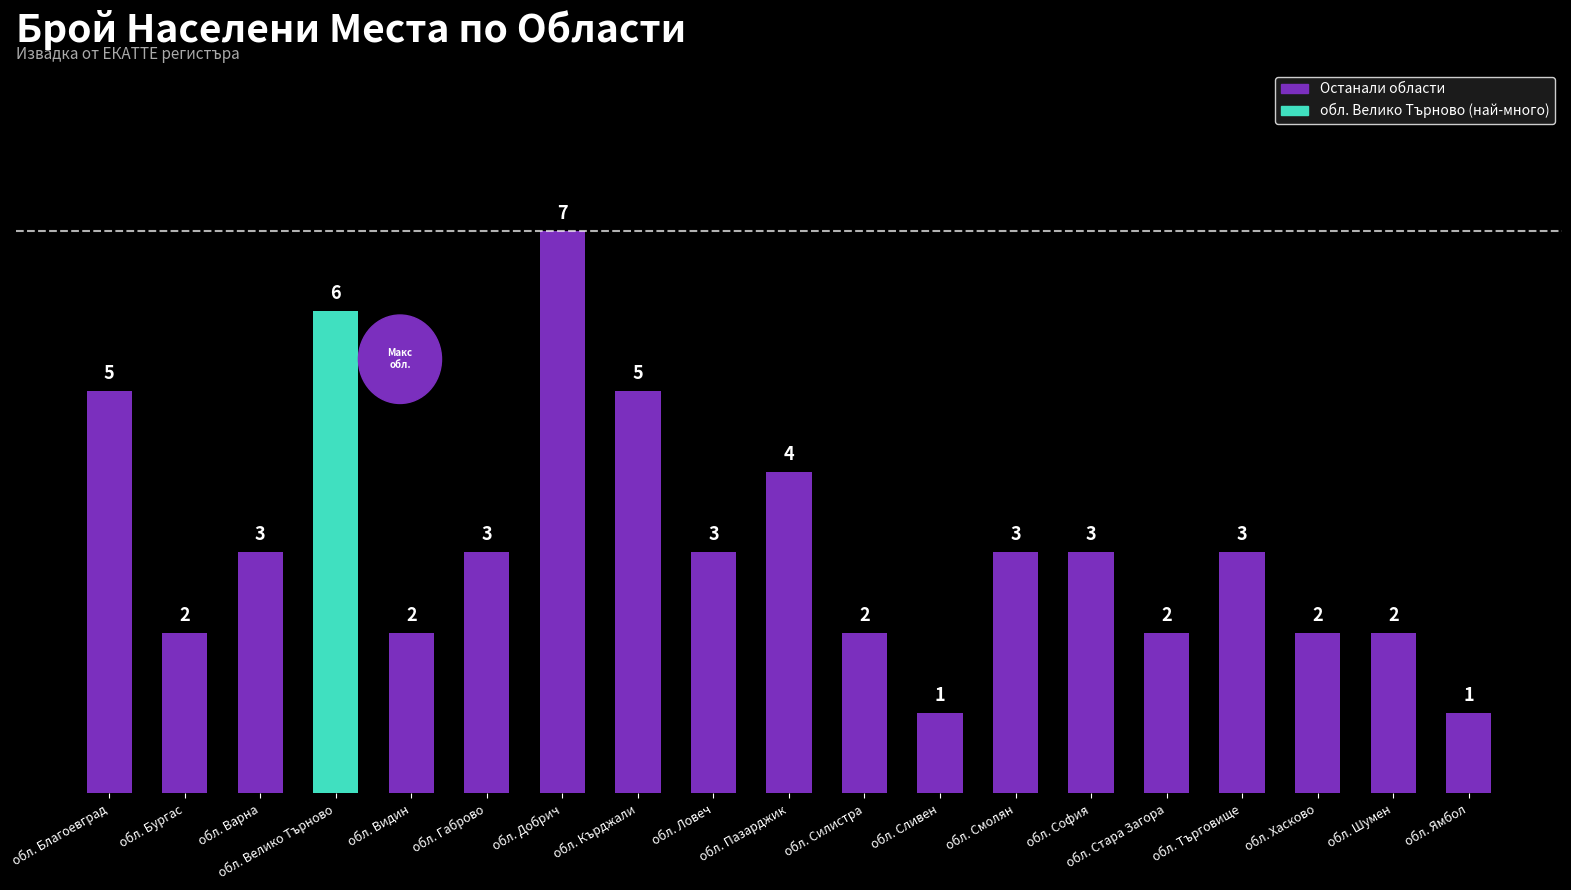

What is the maximum value shown in the chart?

7